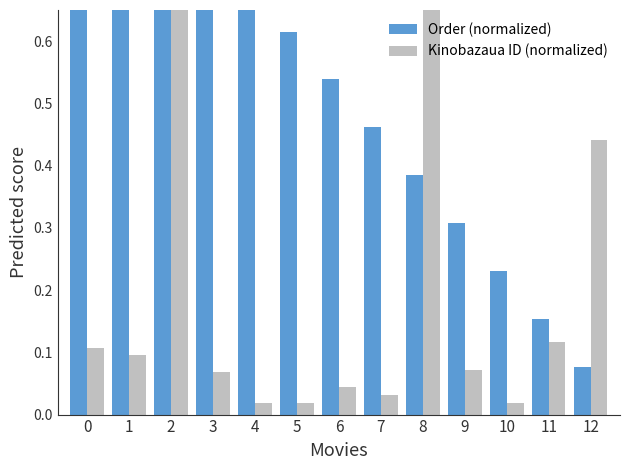

What is the value of the Order (normalized) bar at the 6th from the left?

0.6